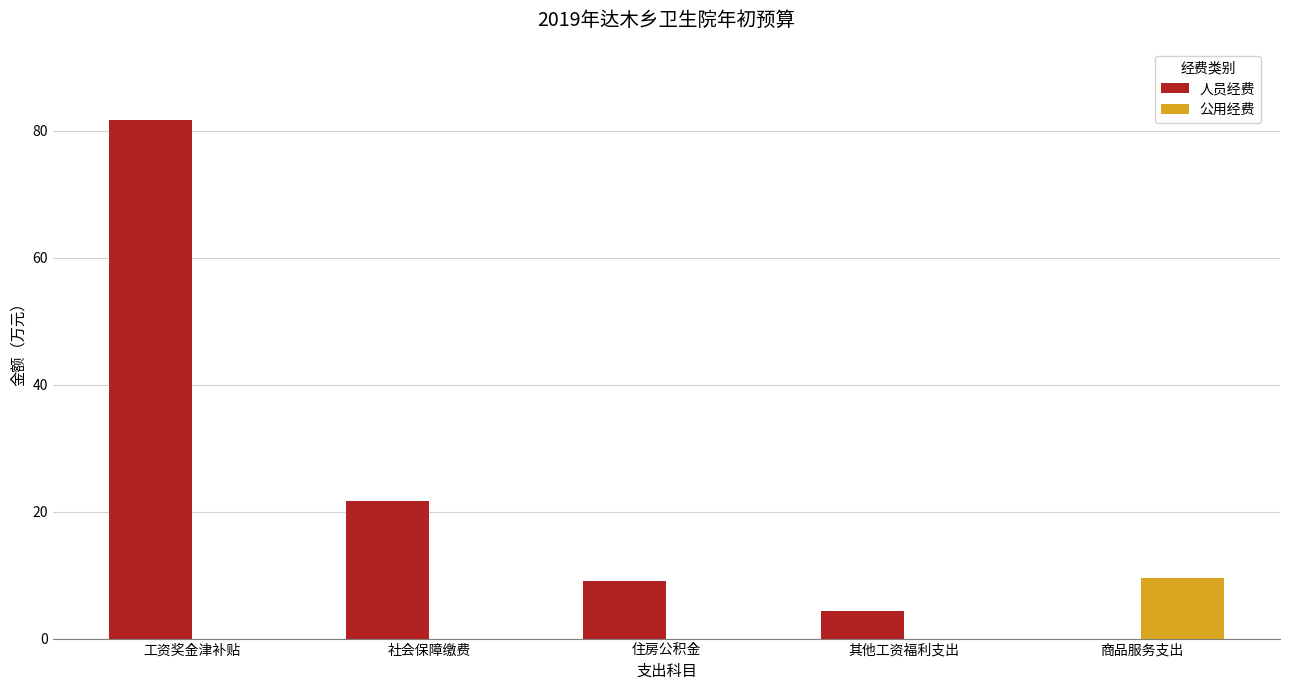

What is the average value of the 公用经费 series?

1.9